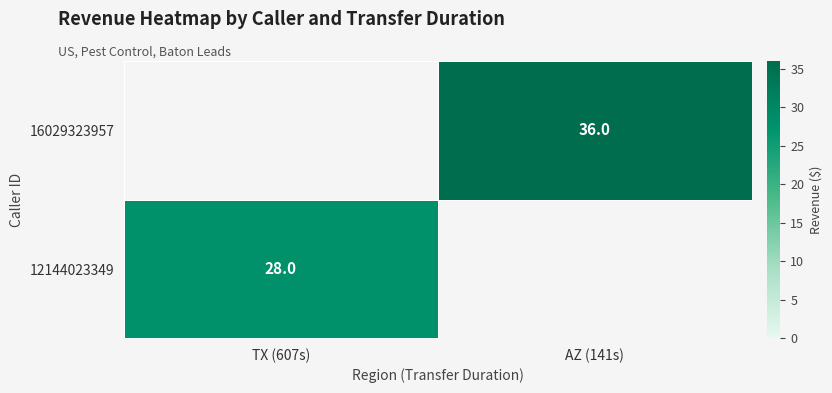

The value of 12144023349 at TX (607s) is 16. True or false?

False